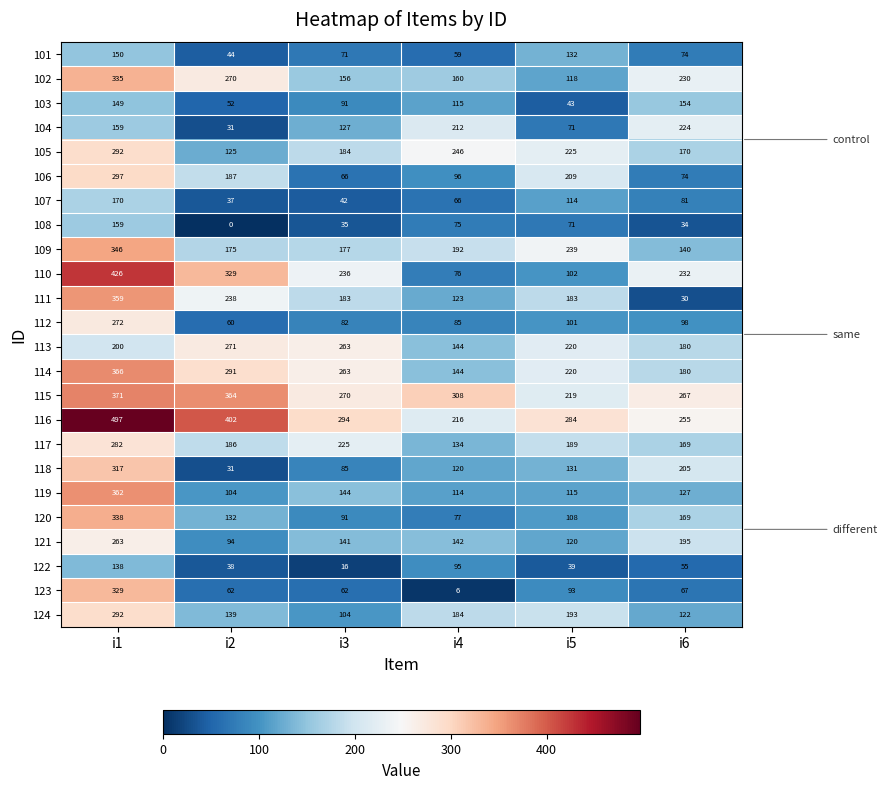

Which category has the lowest value in the 113 series?

i4